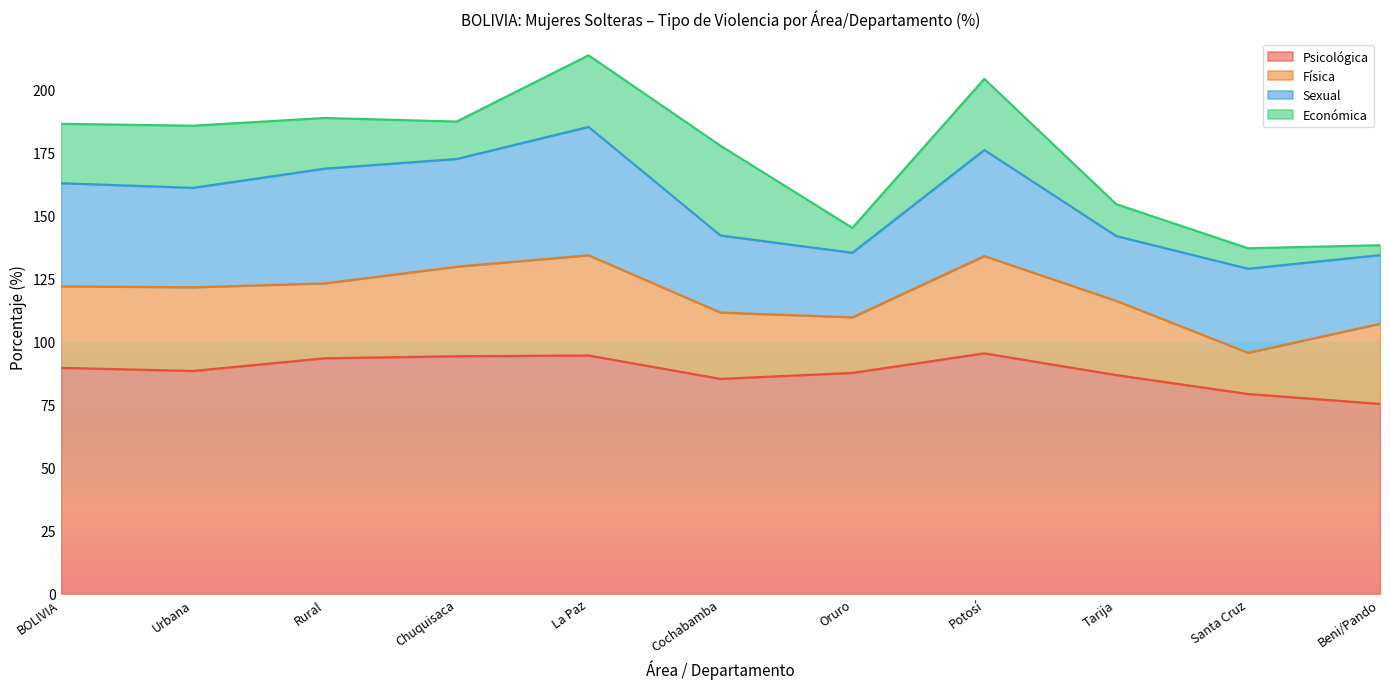

At which label is Económica closest to 19?

Rural